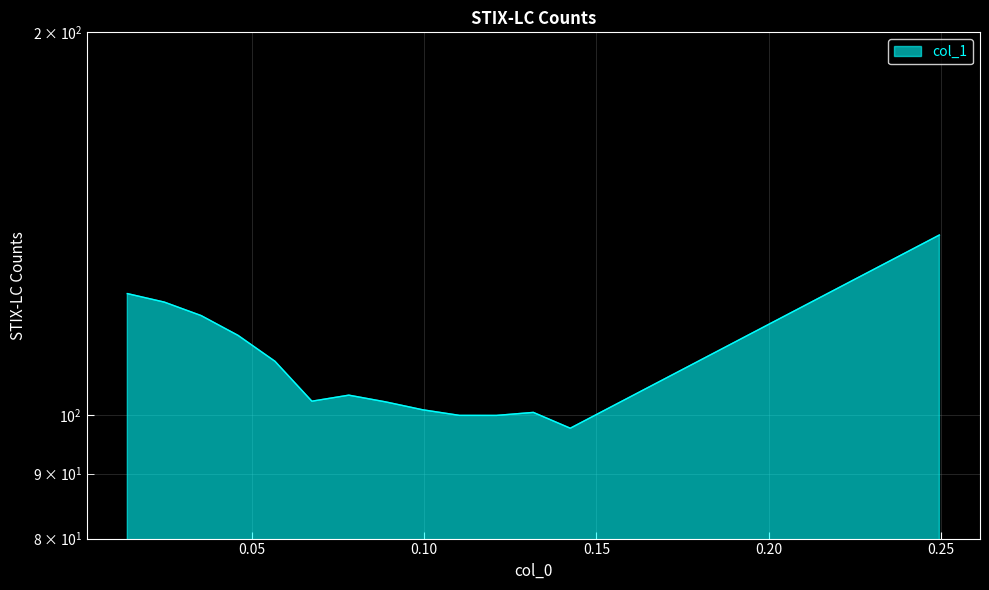

At which category does the chart reach its peak across all series?

0.24957142857142944